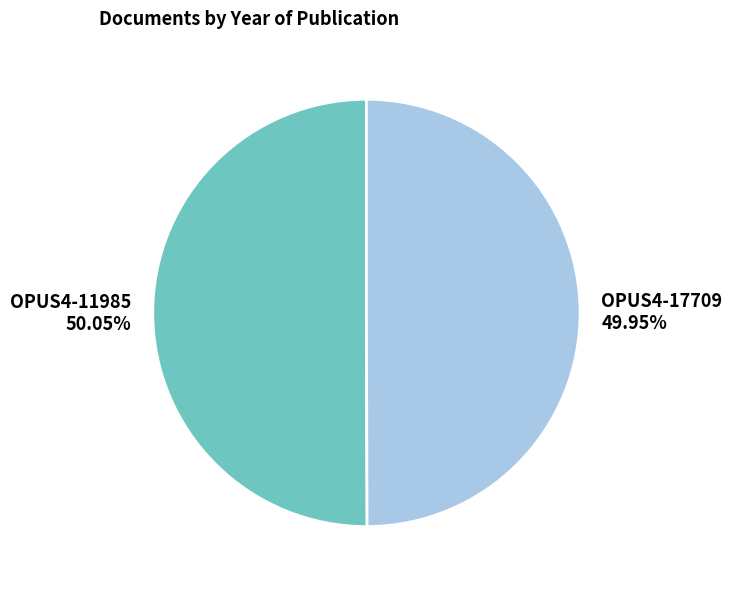

Does any single category account for the majority?

Yes